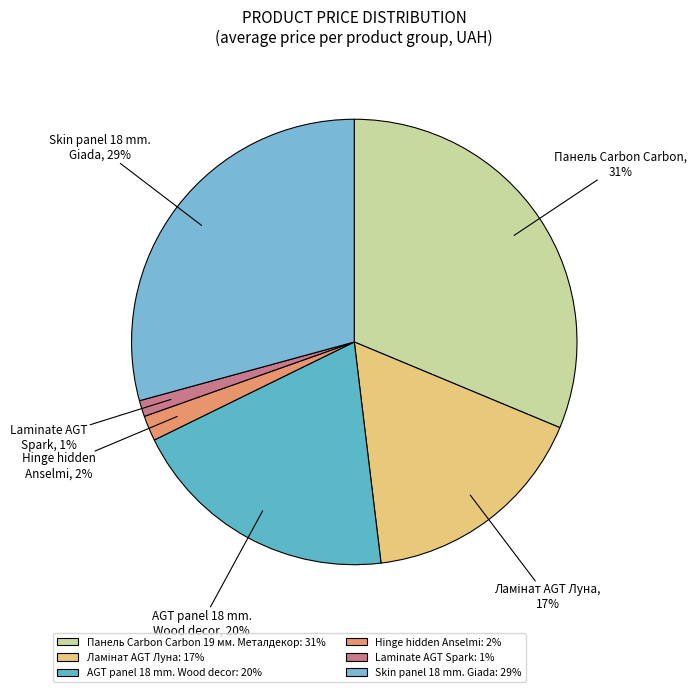

How many slices are in this pie chart?

6